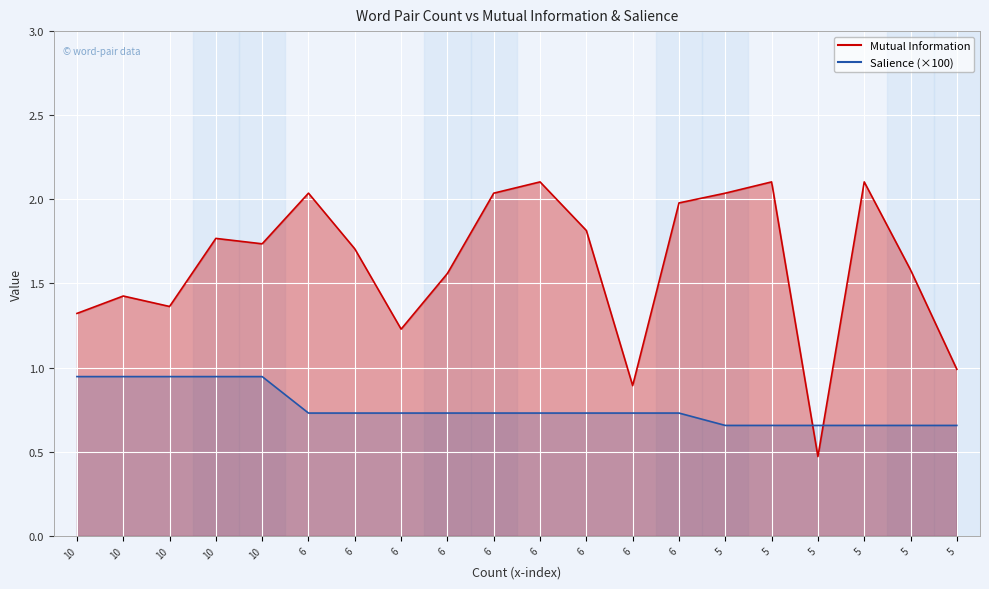

What is the average value of the Mutual Information series?

1.6